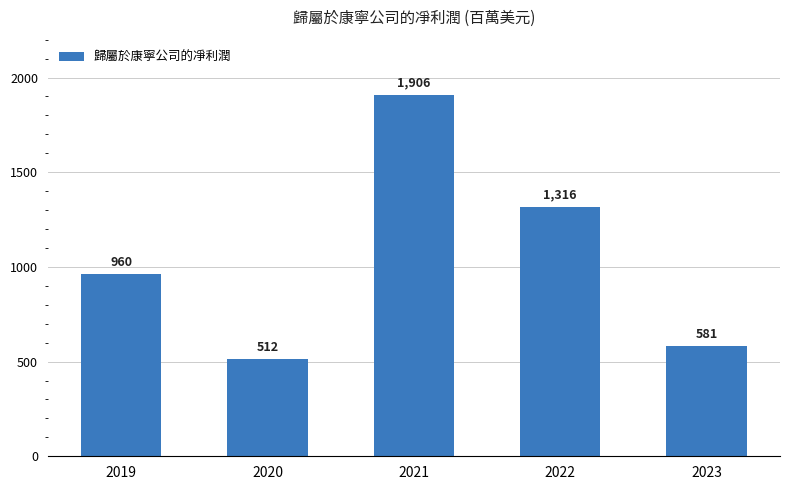

What is the minimum value shown in the chart?

512